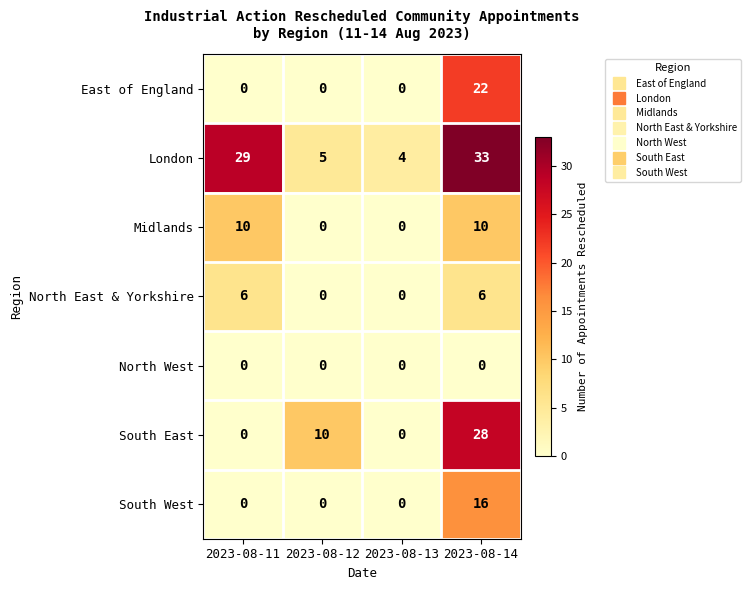

How many values in North East & Yorkshire are above zero?

2